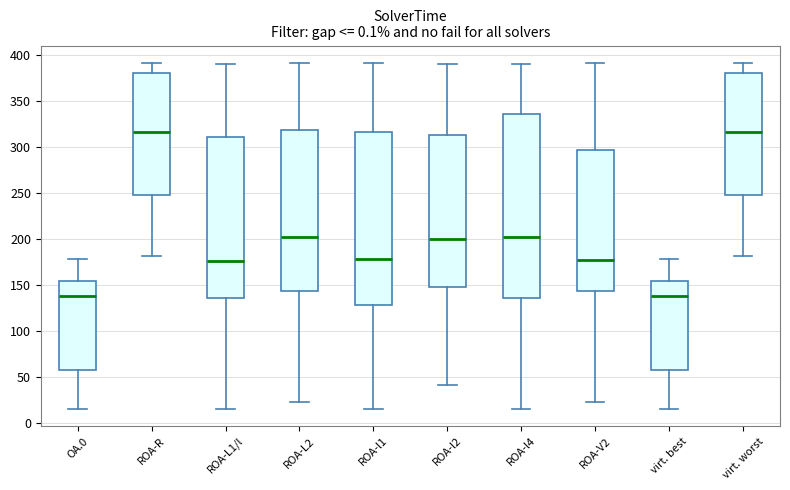

Which box is the tallest, from its lower edge to its upper edge?

ROA-l4